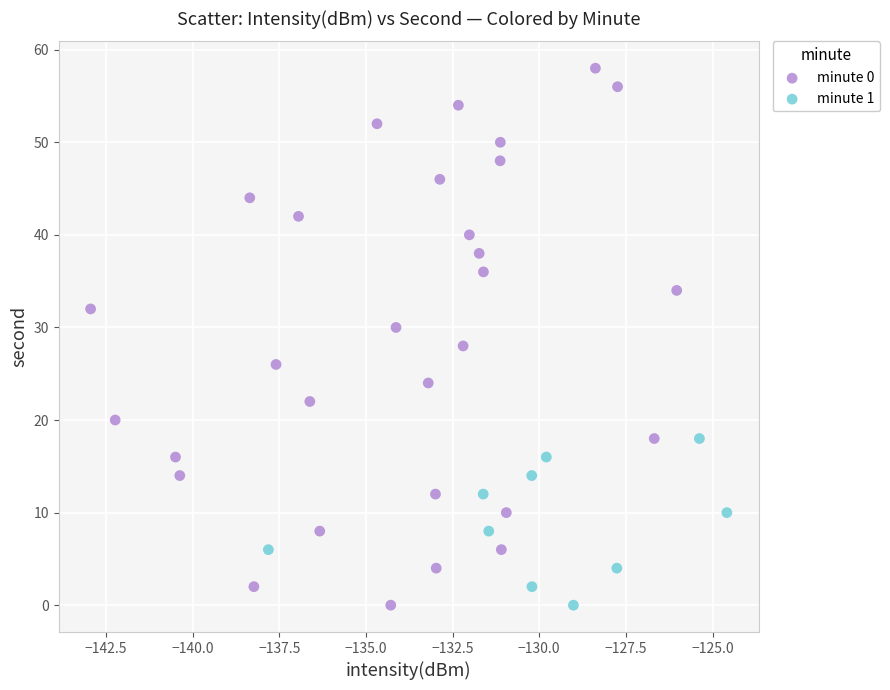

Which series contains the highest Y value?

minute 0